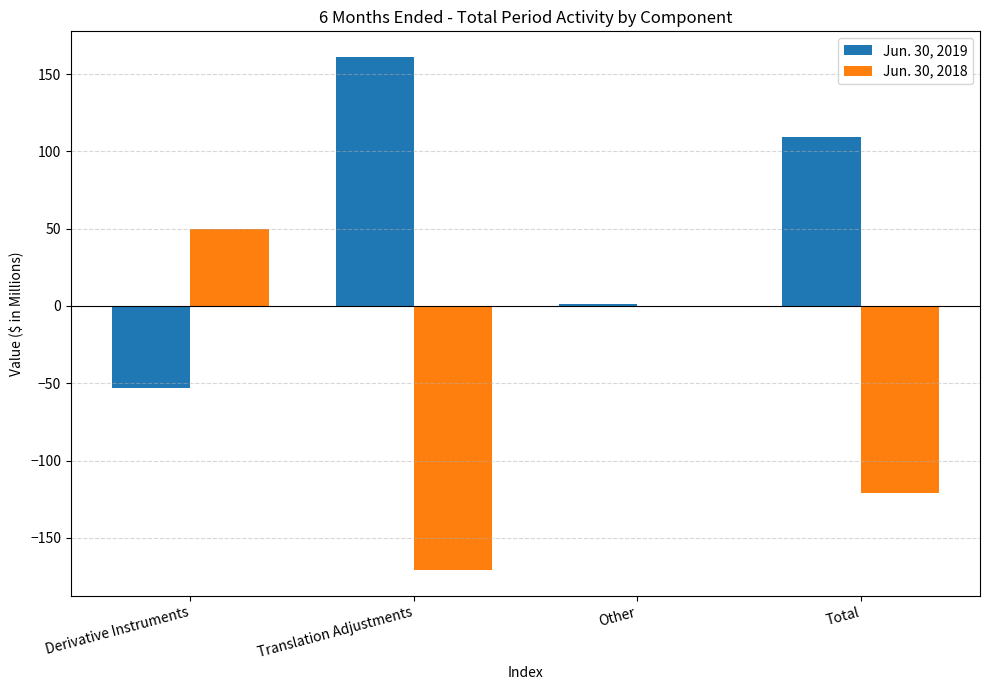

What is the maximum value for Jun. 30, 2019?

161